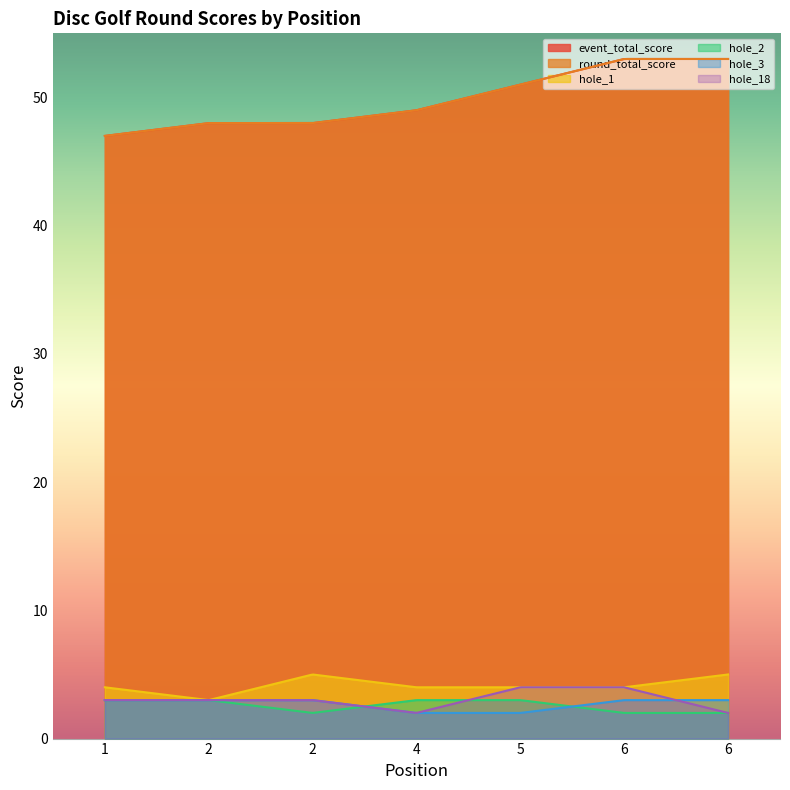

Which has a higher value, 2 or 4?

4